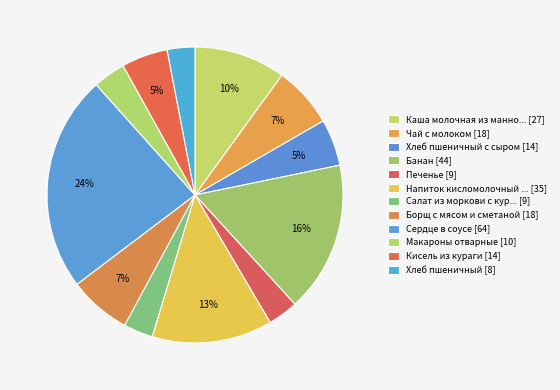

Count the number of slices in the pie.

12